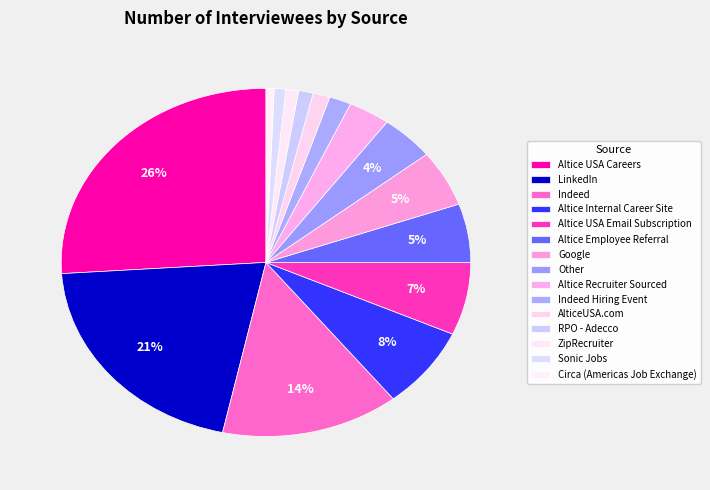

Is Altice Employee Referral the majority of the pie?

No